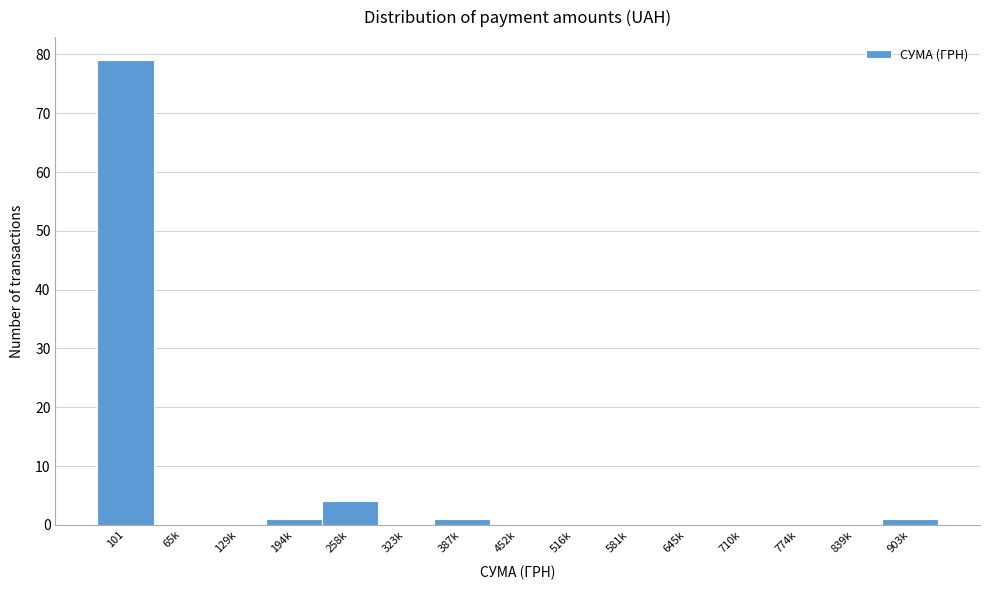

Reading left to right, extract all data points from this chart.

101=79	65k=0	129k=0	194k=1	258k=4	323k=0	387k=1	452k=0	516k=0	581k=0	645k=0	710k=0	774k=0	839k=0	903k=1